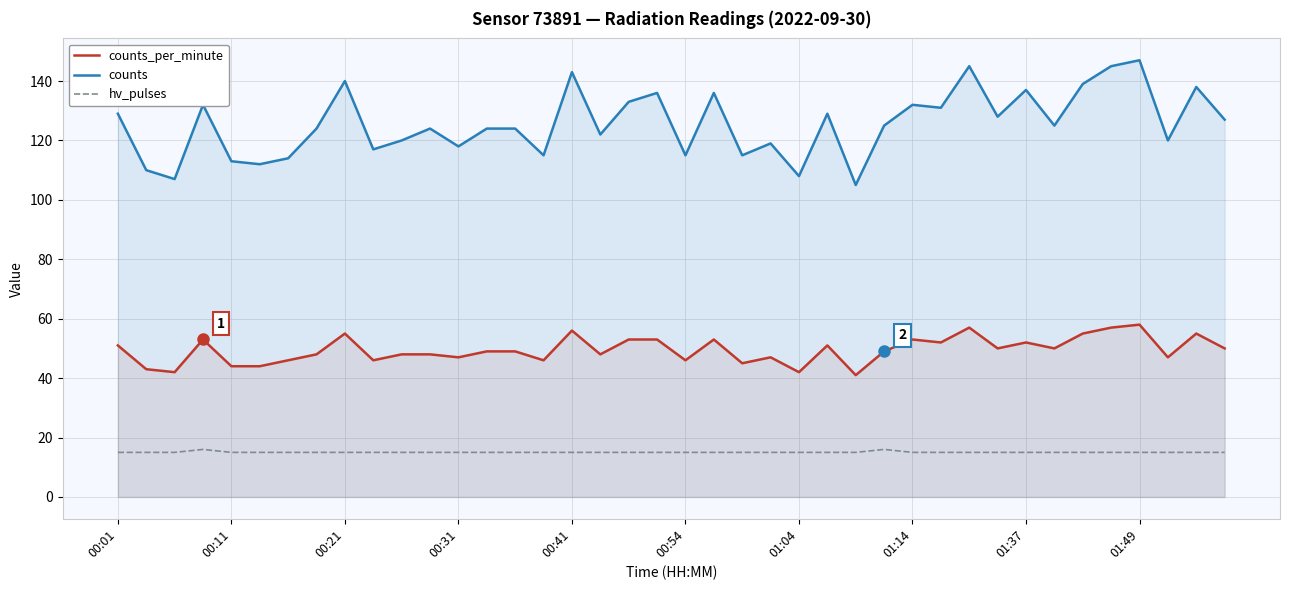

The counts series shows 183 at 17. True or false?

False